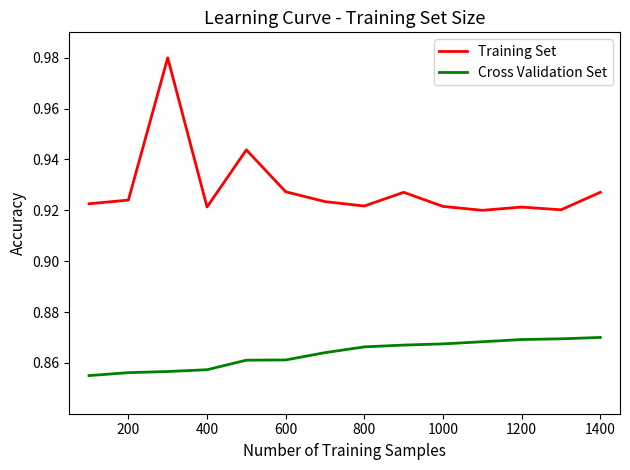

List the series in order of their overall mean, highest first.

Training Set, Cross Validation Set